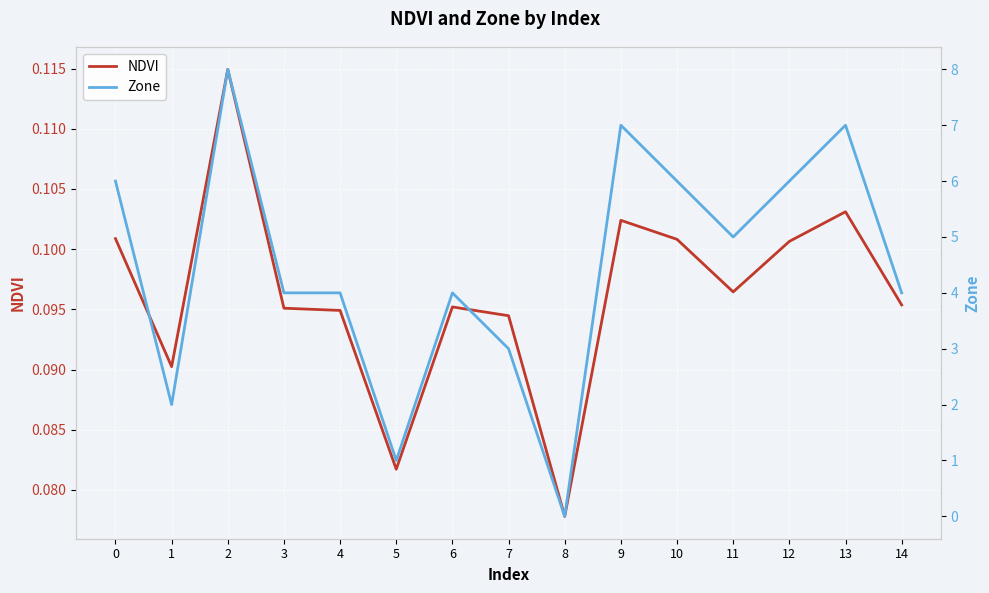

Between which two adjacent categories do NDVI and Zone first intersect?

7 and 8